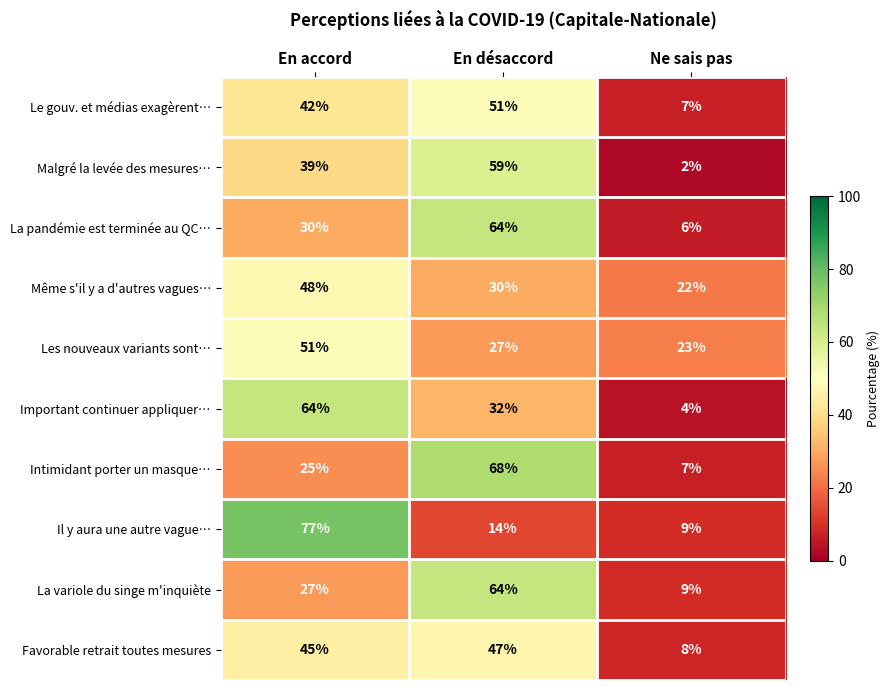

Which series changed the most between En accord and En désaccord?

Il y aura une autre vague…